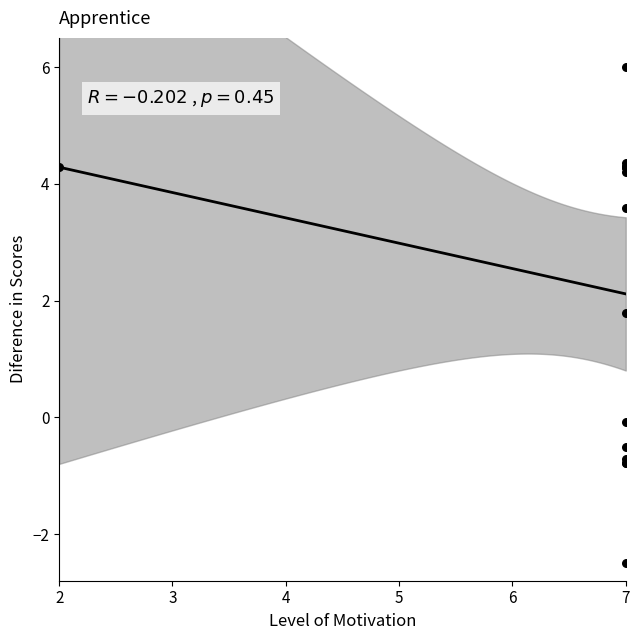

What Y value in the scatter plot is closest to 1?

1.8